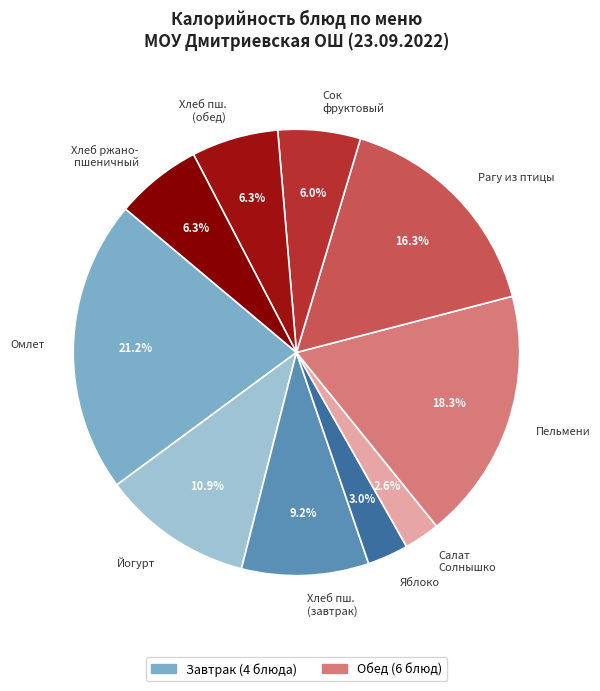

What is the ratio of the value at Хлеб ржано- пшеничный to the value at Хлеб пш. (обед)?

1.0